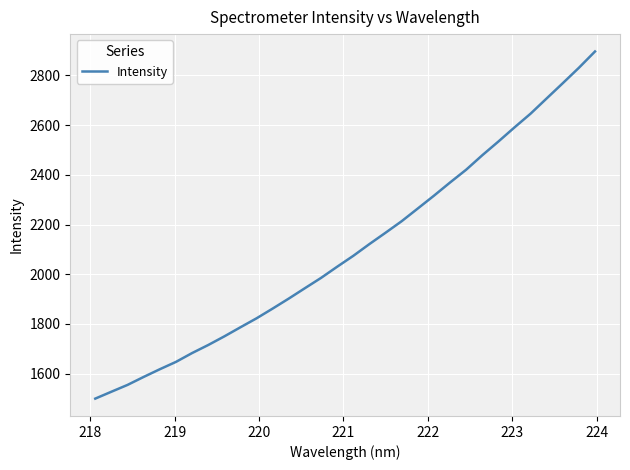

What is the difference between the maximum and minimum values?

1397.0